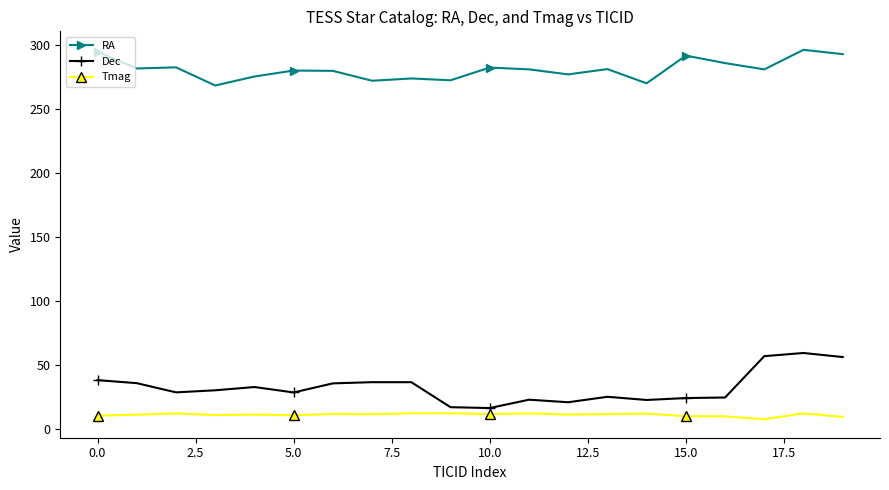

Is this an area chart (filled region under the line)?

No